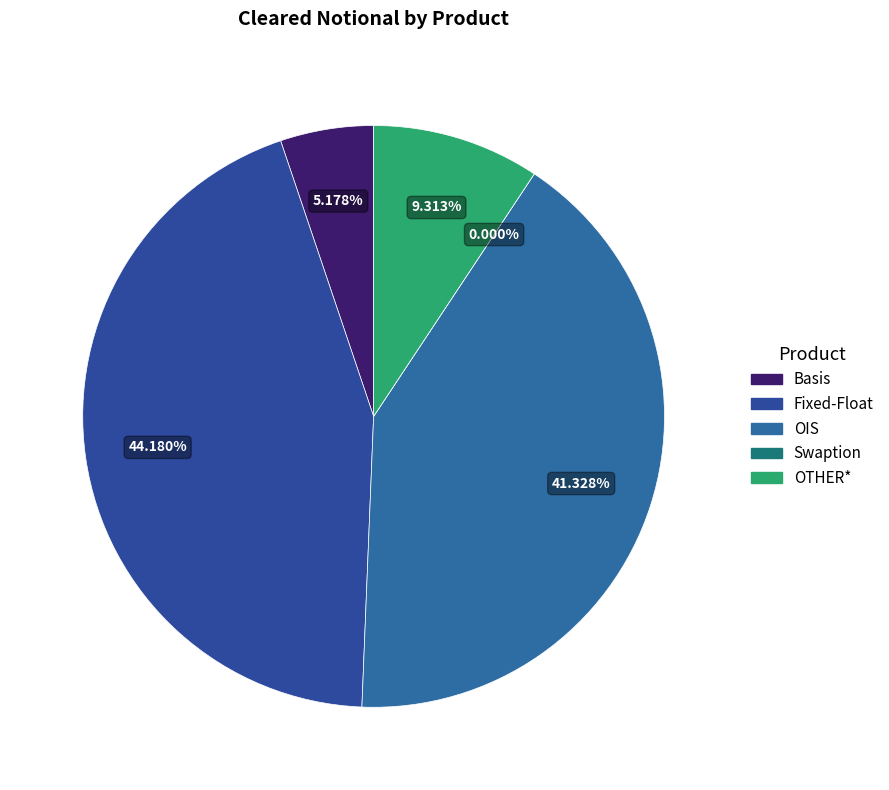

Is OTHER* the majority of the pie?

No